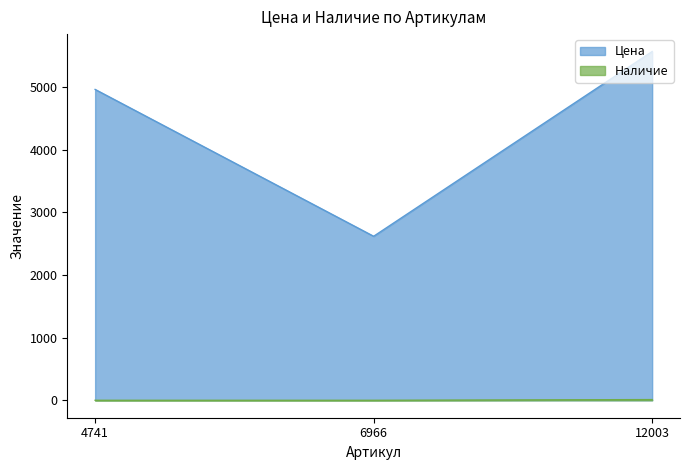

What is the difference between the maximum and minimum values in the Цена series?

2950